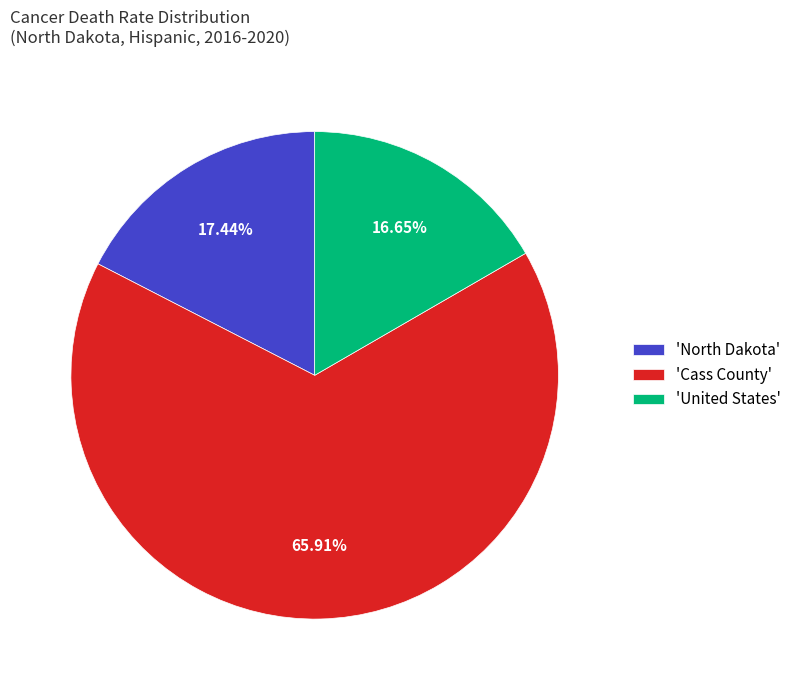

Does any single category account for the majority?

Yes